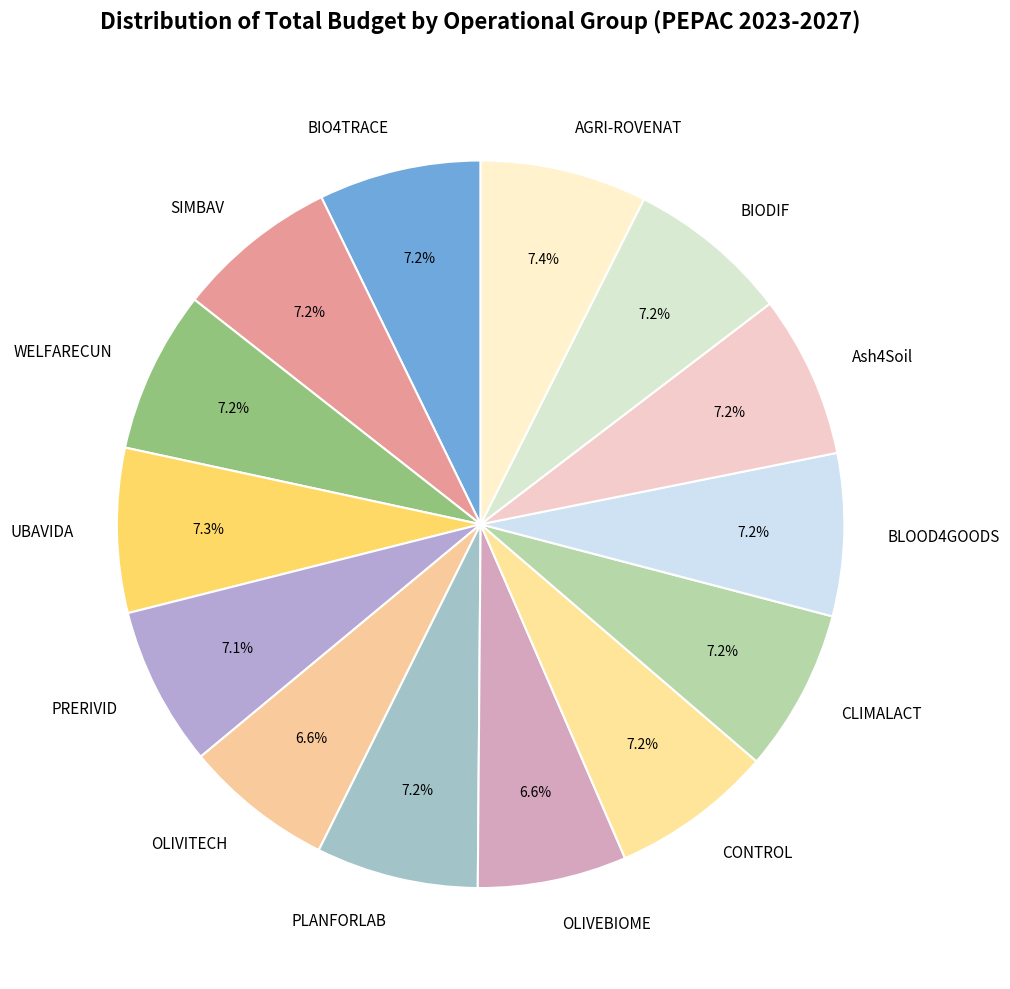

Approximately how many times larger is the value at UBAVIDA compared to OLIVEBIOME?

1.1